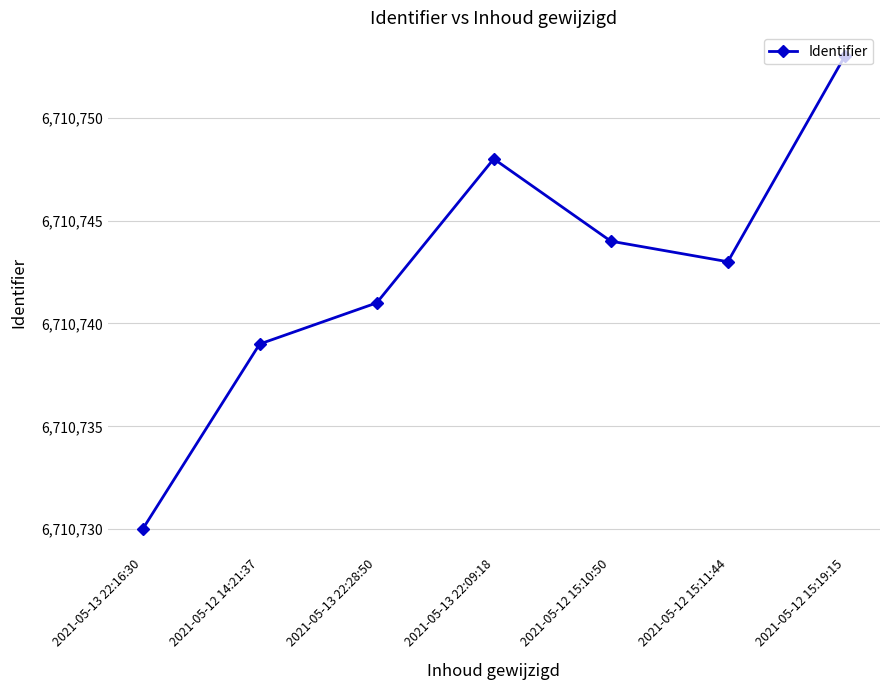

How many values are below 6710743?

3